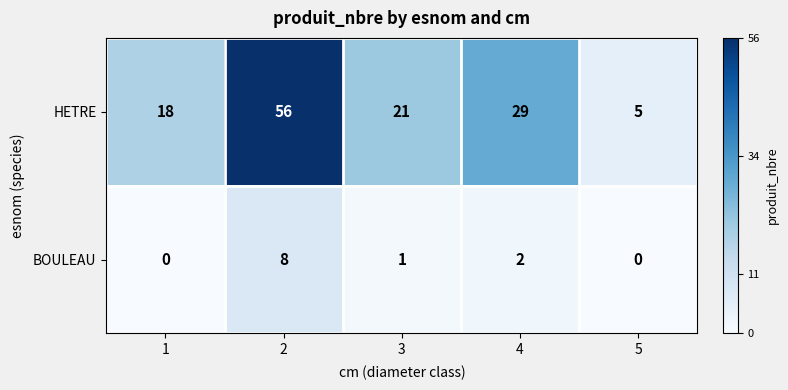

How many positive values does the BOULEAU series have?

3